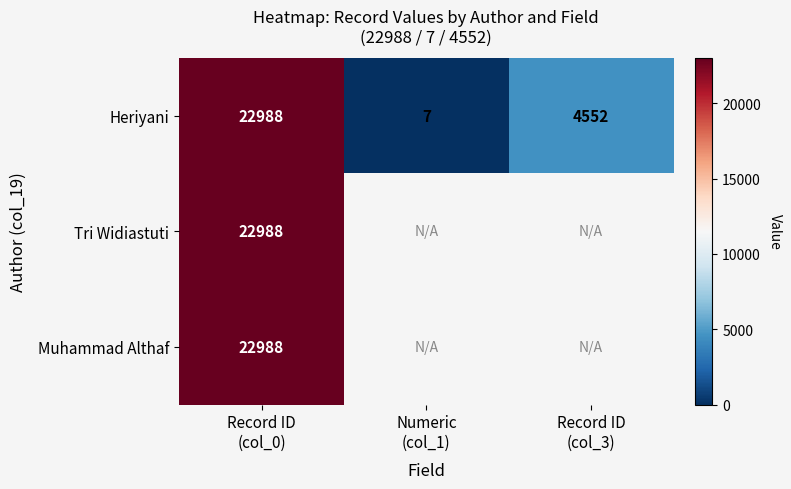

At how many categories does at least one series exceed 4781?

1